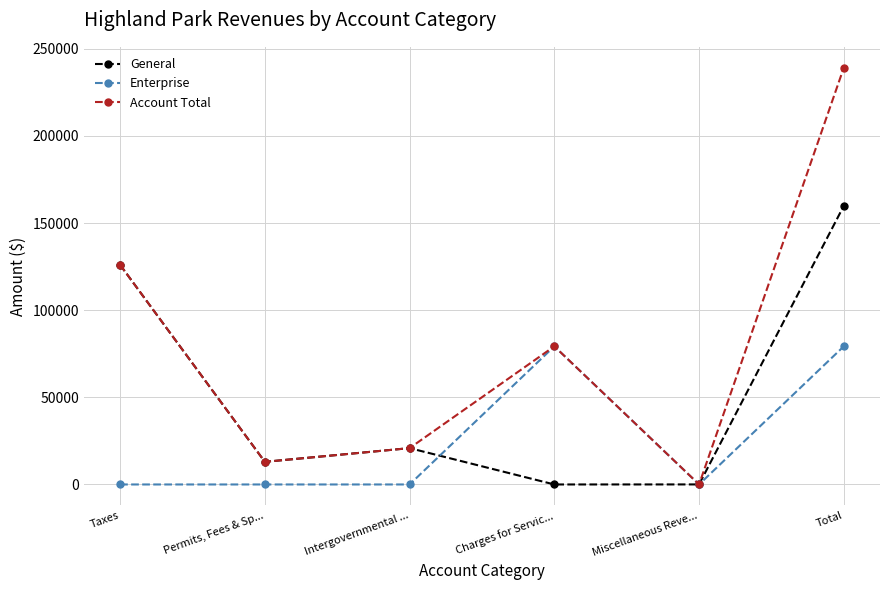

True or false: Enterprise and General cross at least once.

True